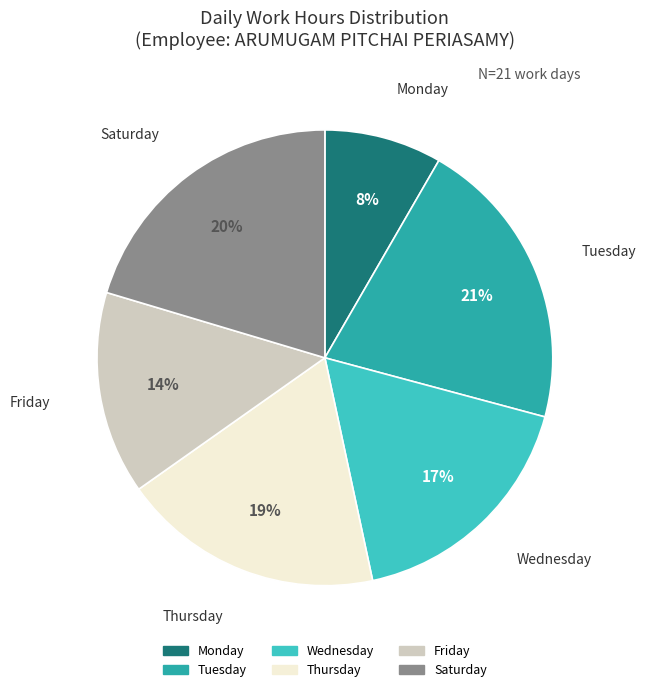

Is there a majority slice in this chart?

No